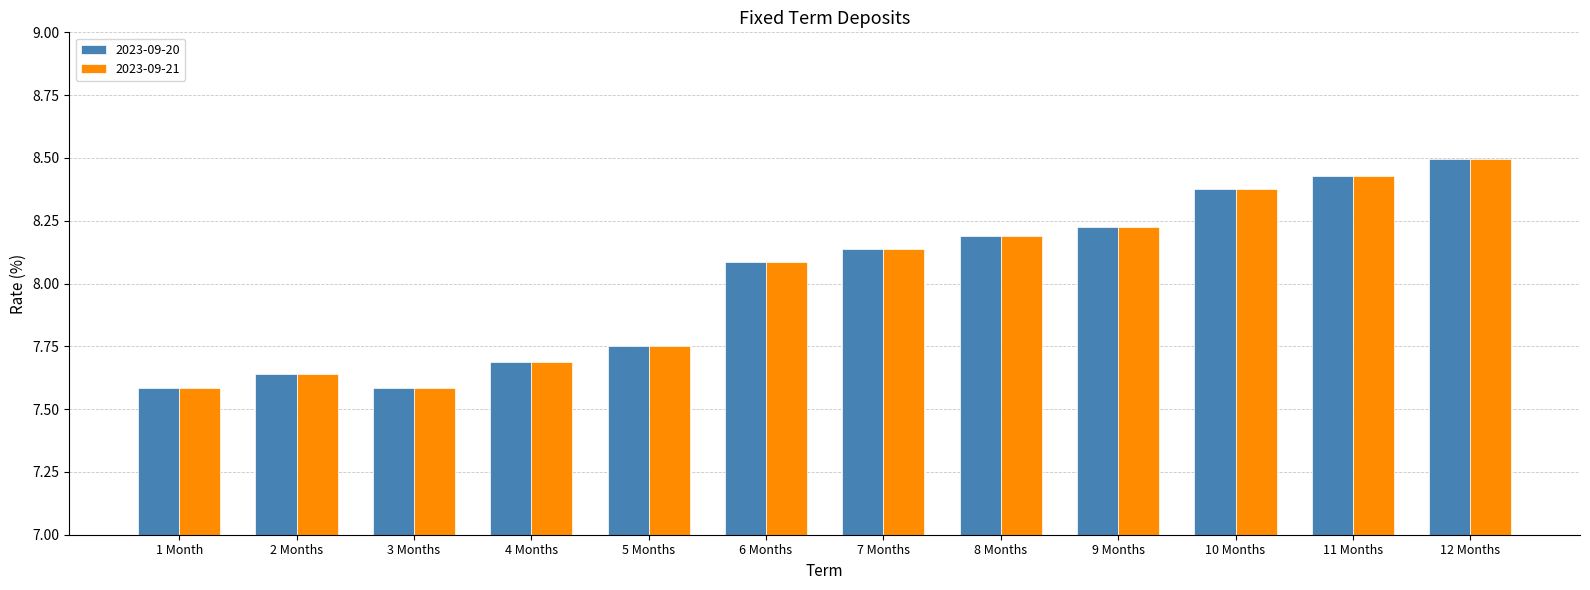

Is it true that 2023-09-21 equals 2.4 at 8 Months?

False